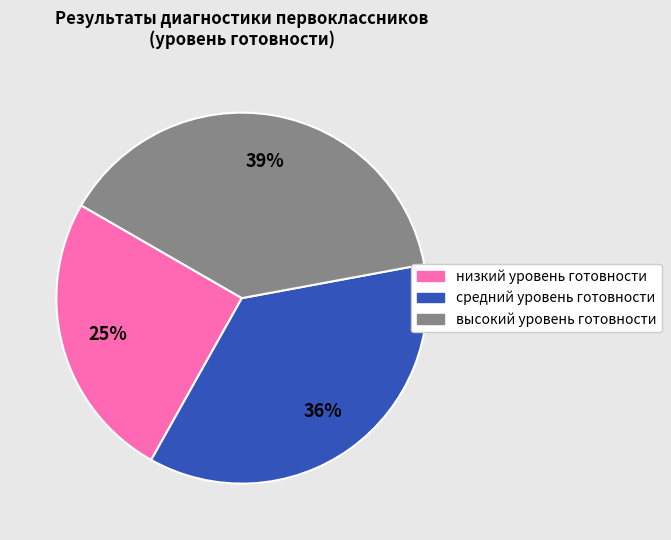

Combined, do низкий уровень готовности and средний уровень готовности account for over 50%?

Yes